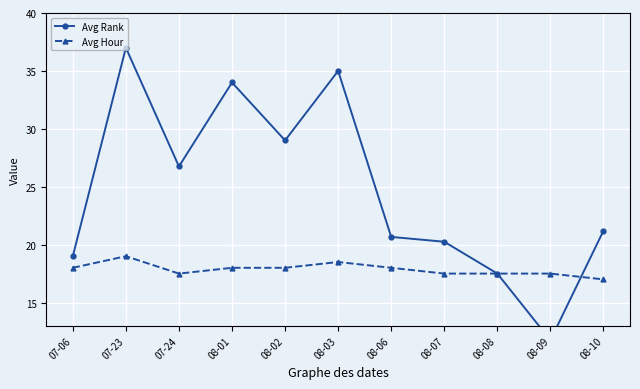

How many lines are shown in the chart?

2